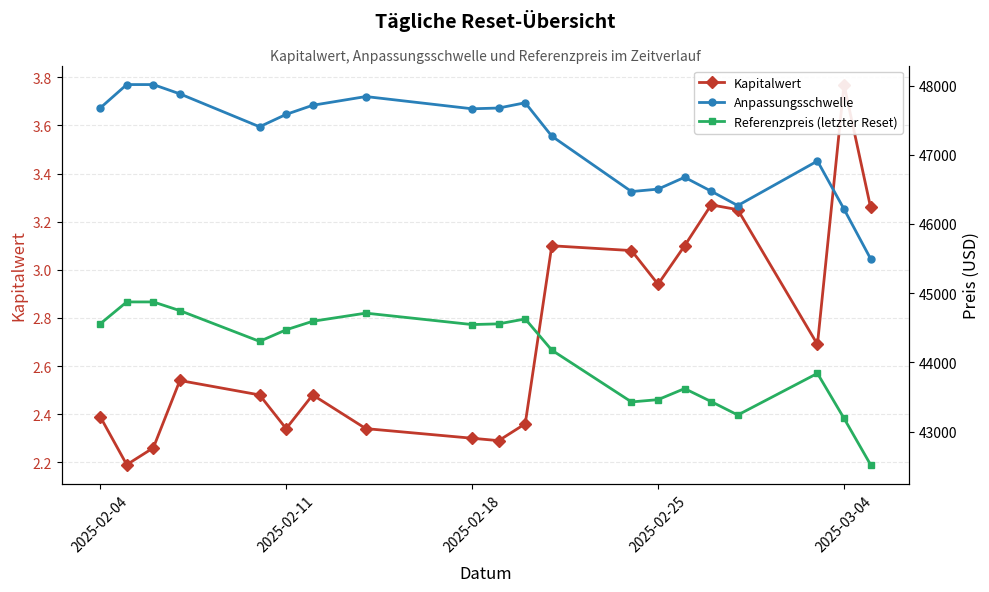

Is it true that Anpassungsschwelle equals 23462.2 at 6?

False